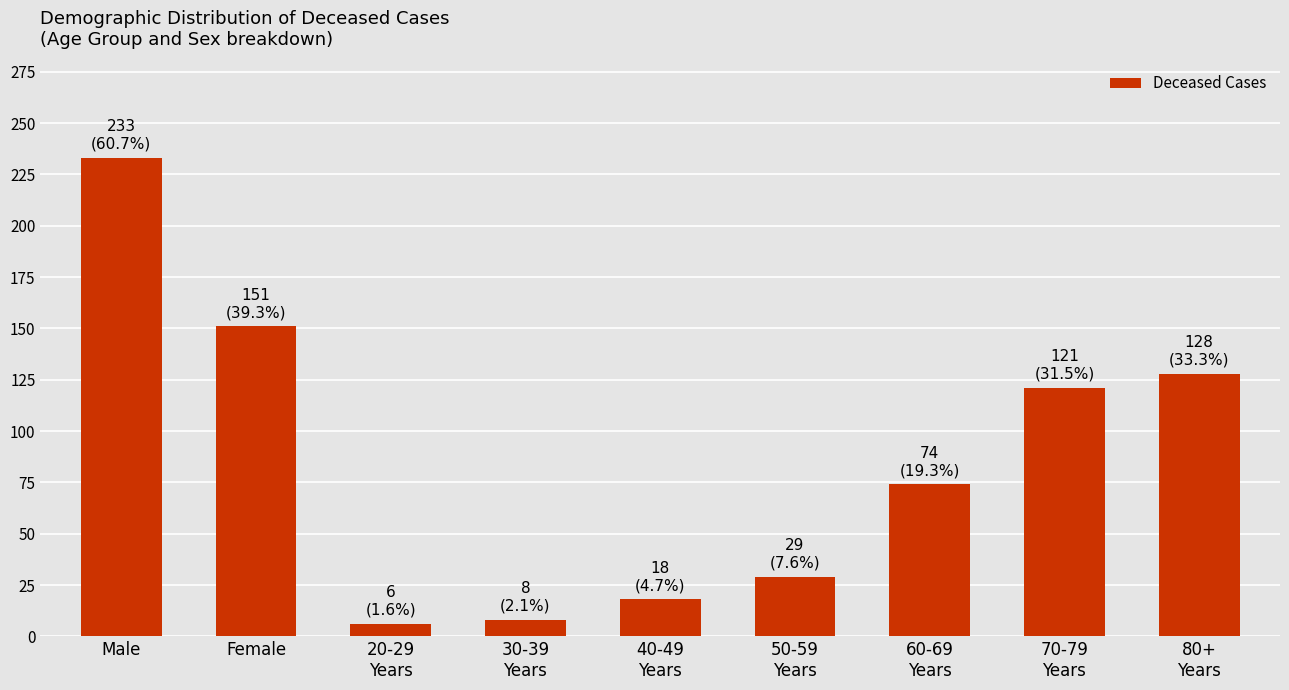

What is the difference between the values at Male and 50-59
Years?

204